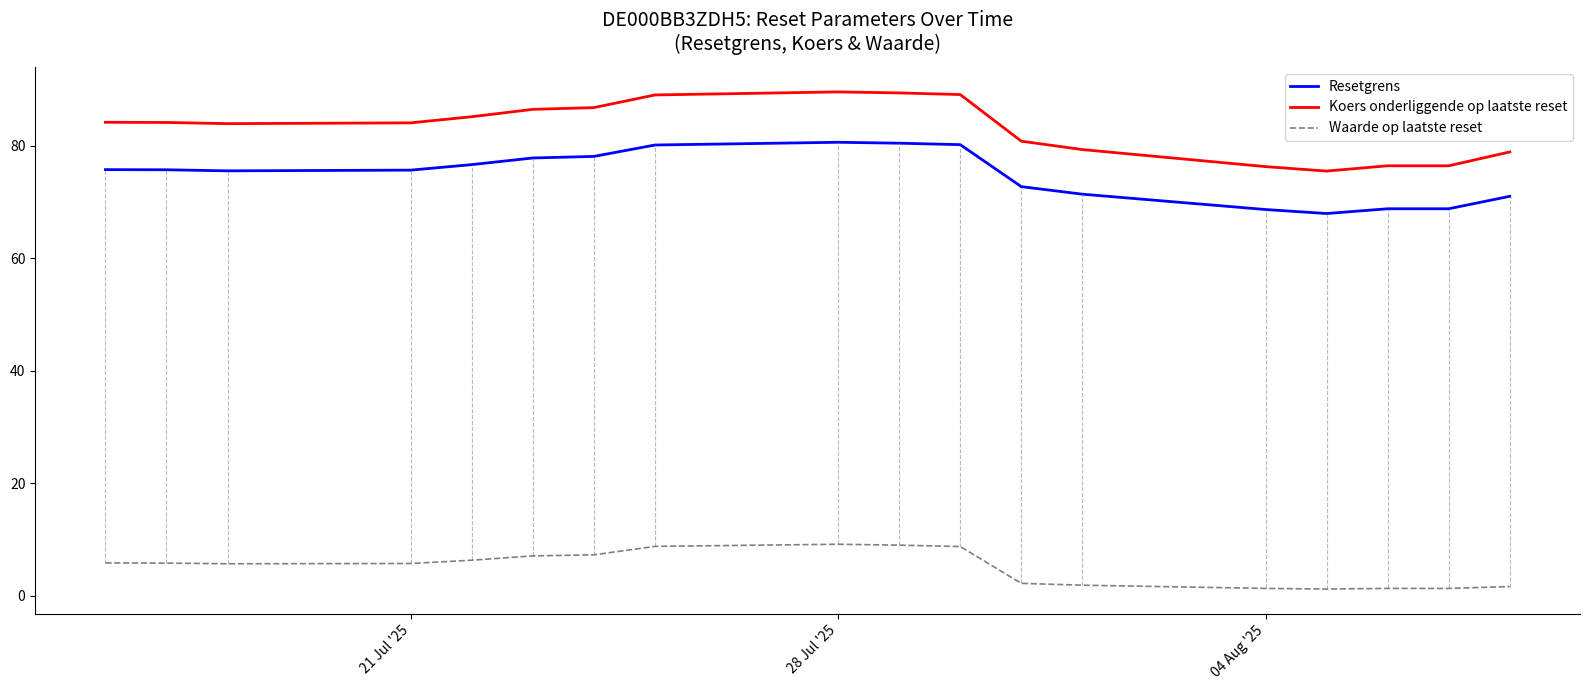

Does the chart have visible grid lines?

No